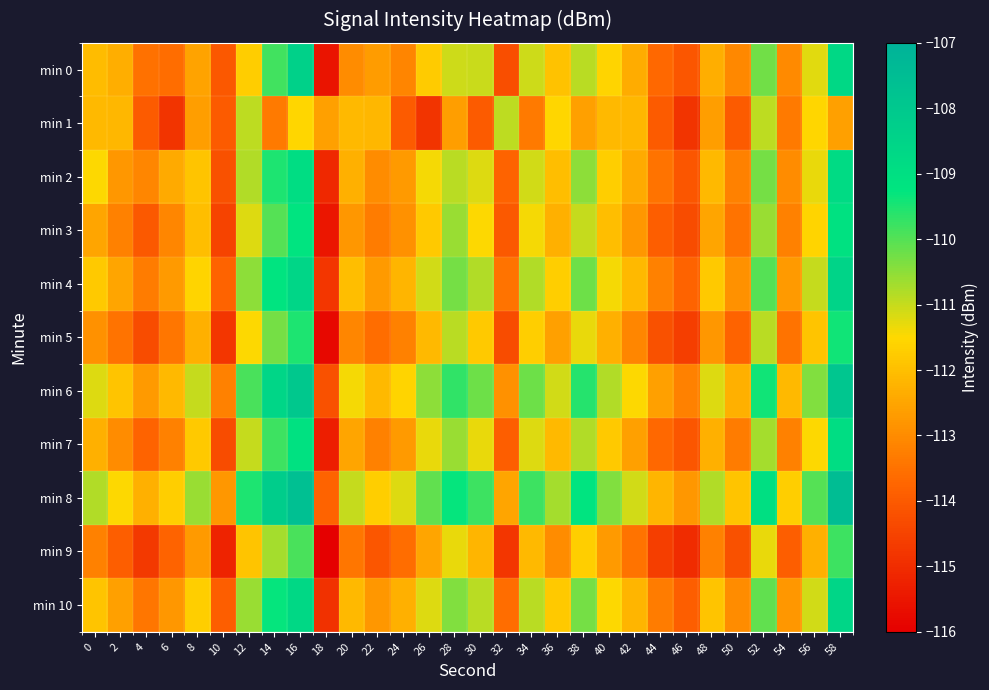

Reading right to left, extract all data points from this chart.

min 0: 58=-108.7	56=-111.3	54=-113.0	52=-110.2	50=-113.0	48=-112.3	46=-114.1	44=-113.7	42=-112.4	40=-111.6	38=-110.9	36=-111.9	34=-111.0	32=-114.3	30=-111.0	28=-111.1	26=-111.8	24=-113.1	22=-112.7	20=-113.0	18=-115.5	16=-108.4	14=-109.8	12=-111.7	10=-114.0	8=-112.5	6=-113.6	4=-113.5	2=-112.3	0=-112.1
min 1: 58=-112.6	56=-111.6	54=-113.3	52=-110.9	50=-114.0	48=-112.6	46=-114.8	44=-114.0	42=-112.2	40=-112.1	38=-112.6	36=-111.6	34=-113.3	32=-110.9	30=-114.0	28=-112.6	26=-114.8	24=-114.0	22=-112.2	20=-112.1	18=-112.6	16=-111.6	14=-113.3	12=-110.9	10=-114.0	8=-112.6	6=-114.8	4=-114.0	2=-112.2	0=-112.1
min 2: 58=-108.8	56=-111.3	54=-113.0	52=-110.3	50=-113.2	48=-112.1	46=-114.1	44=-113.5	42=-112.4	40=-111.7	38=-110.5	36=-112.0	34=-111.1	32=-113.8	30=-111.2	28=-110.9	26=-111.4	24=-112.7	22=-113.0	20=-112.3	18=-115.1	16=-108.9	14=-109.5	12=-110.8	10=-114.2	8=-111.9	6=-112.4	4=-113.1	2=-112.8	0=-111.5
min 3: 58=-109.1	56=-111.6	54=-113.2	52=-110.6	50=-113.5	48=-112.5	46=-114.3	44=-113.9	42=-112.8	40=-112.0	38=-111.0	36=-112.3	34=-111.4	32=-114.0	30=-111.5	28=-110.6	26=-111.8	24=-112.9	22=-113.3	20=-112.8	18=-115.5	16=-109.2	14=-110.0	12=-111.2	10=-114.5	8=-112.0	6=-113.1	4=-114.0	2=-113.2	0=-112.5
min 4: 58=-108.5	56=-111.0	54=-112.7	52=-110.0	50=-112.9	48=-111.8	46=-113.8	44=-113.2	42=-112.1	40=-111.4	38=-110.2	36=-111.7	34=-110.8	32=-113.5	30=-110.8	28=-110.3	26=-111.1	24=-112.2	22=-112.7	20=-112.0	18=-114.8	16=-108.6	14=-109.2	12=-110.5	10=-113.8	8=-111.6	6=-112.7	4=-113.3	2=-112.5	0=-111.8
min 5: 58=-109.4	56=-111.9	54=-113.5	52=-110.9	50=-113.8	48=-112.8	46=-114.6	44=-114.2	42=-113.1	40=-112.3	38=-111.3	36=-112.6	34=-111.7	32=-114.3	30=-111.8	28=-110.9	26=-112.1	24=-113.2	22=-113.6	20=-113.1	18=-115.8	16=-109.5	14=-110.3	12=-111.5	10=-114.8	8=-112.3	6=-113.4	4=-114.3	2=-113.5	0=-112.9
min 6: 58=-107.9	56=-110.4	54=-112.1	52=-109.4	50=-112.3	48=-111.2	46=-113.2	44=-112.6	42=-111.5	40=-110.8	38=-109.6	36=-111.1	34=-110.2	32=-112.9	30=-110.2	28=-109.7	26=-110.5	24=-111.6	22=-112.1	20=-111.4	18=-114.2	16=-108.0	14=-108.6	12=-109.9	10=-113.2	8=-111.0	6=-112.1	4=-112.7	2=-111.9	0=-111.2
min 7: 58=-108.9	56=-111.5	54=-113.2	52=-110.7	50=-113.3	48=-112.3	46=-114.1	44=-113.7	42=-112.6	40=-111.8	38=-110.8	36=-112.1	34=-111.2	32=-113.9	30=-111.3	28=-110.6	26=-111.3	24=-112.7	22=-113.2	20=-112.5	18=-115.3	16=-109.1	14=-109.8	12=-111.0	10=-114.3	8=-111.8	6=-113.2	4=-113.8	2=-113.0	0=-112.3
min 8: 58=-107.5	56=-110.0	54=-111.7	52=-109.0	50=-111.9	48=-110.8	46=-112.8	44=-112.2	42=-111.1	40=-110.4	38=-109.2	36=-110.7	34=-109.8	32=-112.5	30=-109.8	28=-109.3	26=-110.1	24=-111.2	22=-111.7	20=-111.0	18=-113.8	16=-107.6	14=-108.2	12=-109.5	10=-112.8	8=-110.6	6=-111.7	4=-112.3	2=-111.5	0=-110.8
min 9: 58=-109.8	56=-112.3	54=-113.9	52=-111.3	50=-114.2	48=-113.2	46=-115.0	44=-114.6	42=-113.5	40=-112.7	38=-111.7	36=-113.0	34=-112.1	32=-114.8	30=-112.2	28=-111.3	26=-112.5	24=-113.6	22=-114.1	20=-113.4	18=-116.2	16=-109.9	14=-110.7	12=-111.9	10=-115.2	8=-112.7	6=-113.8	4=-114.7	2=-113.9	0=-113.2
min 10: 58=-108.6	56=-111.1	54=-112.8	52=-110.1	50=-113.0	48=-111.9	46=-113.9	44=-113.3	42=-112.2	40=-111.5	38=-110.3	36=-111.8	34=-110.9	32=-113.6	30=-110.9	28=-110.4	26=-111.2	24=-112.3	22=-112.8	20=-112.1	18=-114.9	16=-108.7	14=-109.3	12=-110.6	10=-113.9	8=-111.7	6=-112.8	4=-113.4	2=-112.6	0=-111.9